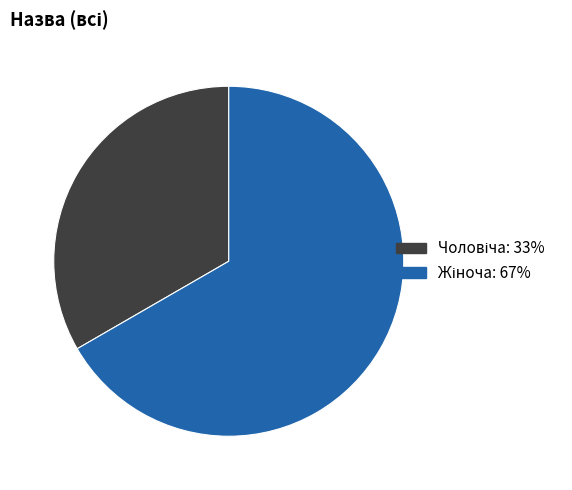

How many segments does this pie chart have?

2